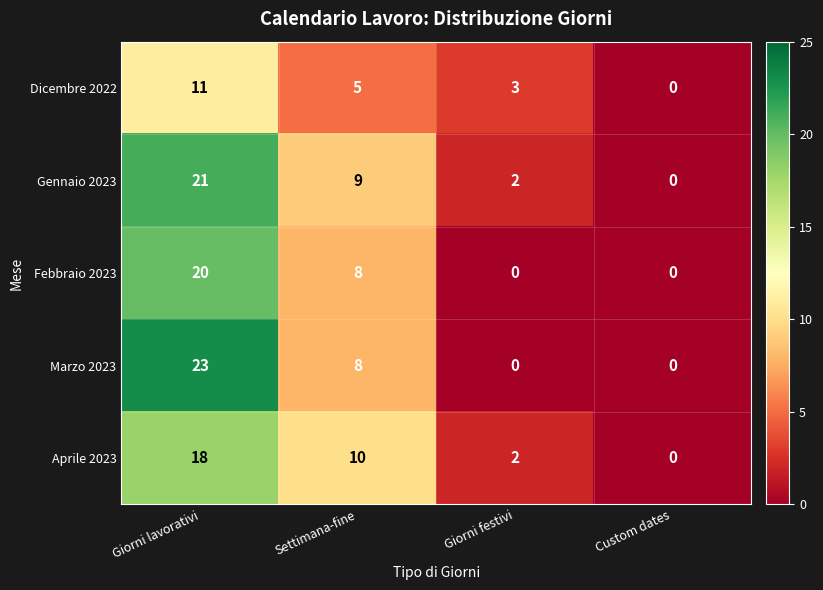

Reading right to left, list all the values displayed in this chart.

Dicembre 2022: Custom dates=0	Giorni festivi=3	Settimana-fine=5	Giorni lavorativi=11
Gennaio 2023: Custom dates=0	Giorni festivi=2	Settimana-fine=9	Giorni lavorativi=21
Febbraio 2023: Custom dates=0	Giorni festivi=0	Settimana-fine=8	Giorni lavorativi=20
Marzo 2023: Custom dates=0	Giorni festivi=0	Settimana-fine=8	Giorni lavorativi=23
Aprile 2023: Custom dates=0	Giorni festivi=2	Settimana-fine=10	Giorni lavorativi=18